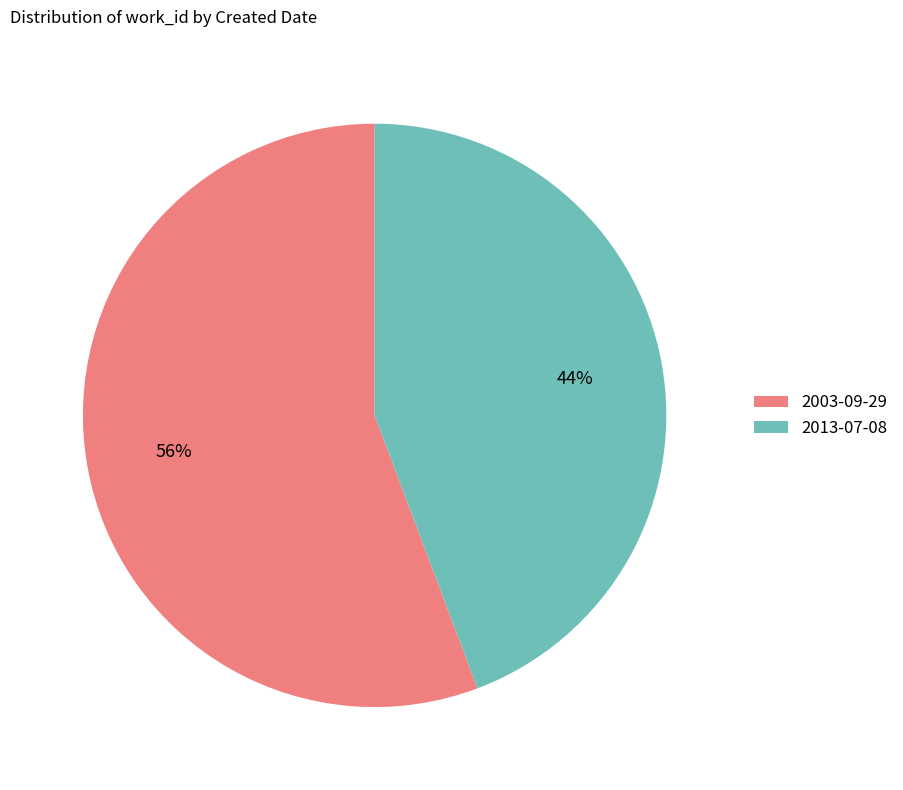

To the nearest percent, what is the average slice percentage?

50%